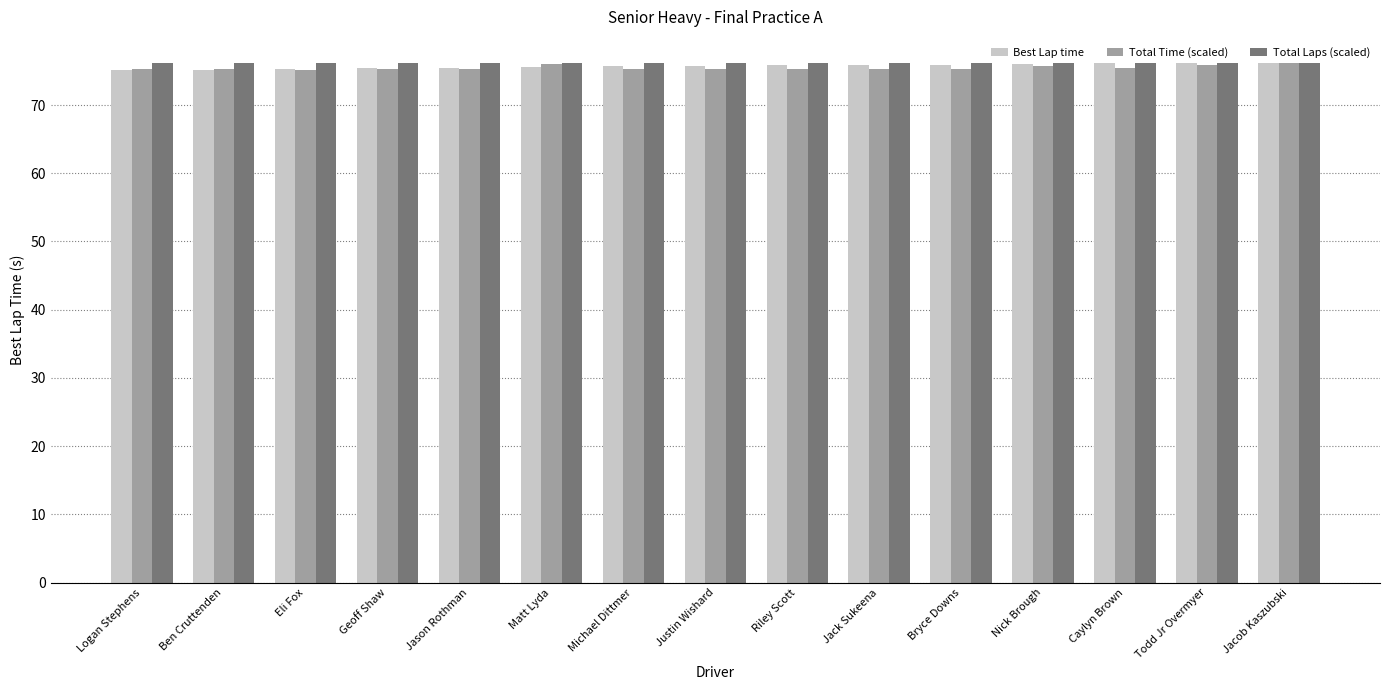

Is it true that Total Time (scaled) equals 18.3 at Riley Scott?

False